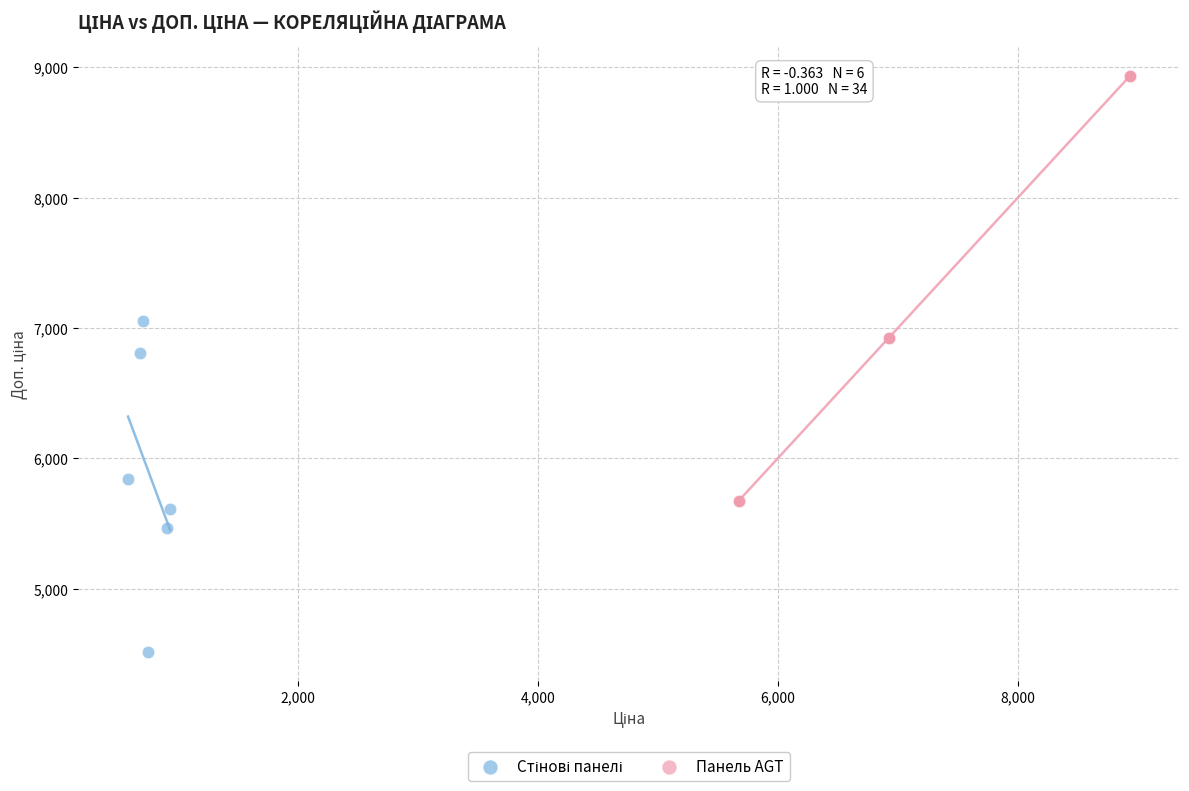

Which series reaches the maximum Y coordinate?

Панель AGT